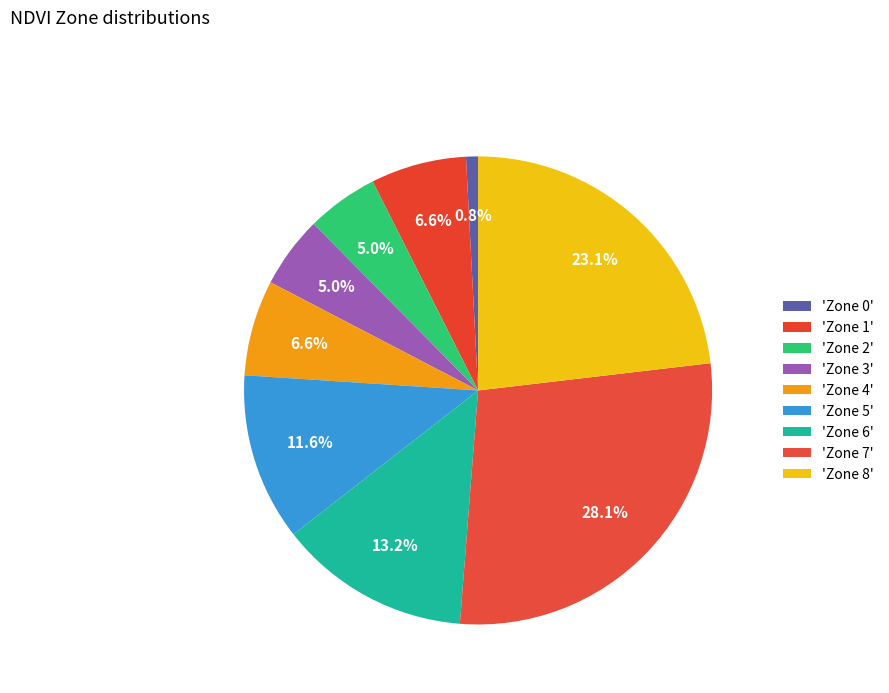

How many segments does this pie chart have?

9